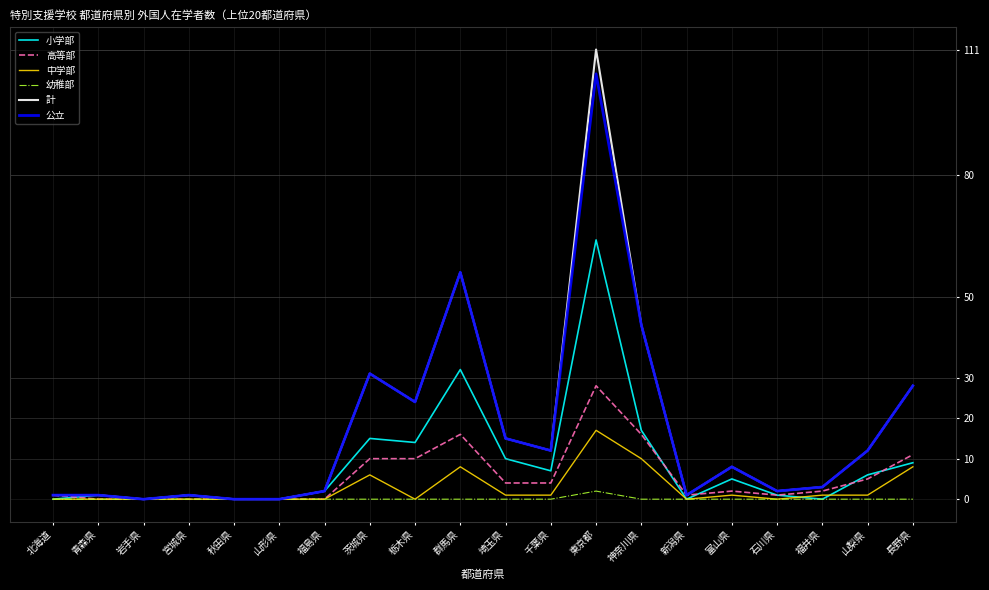

What is the difference between the 高等部 values at 石川県 and 福島県?

1